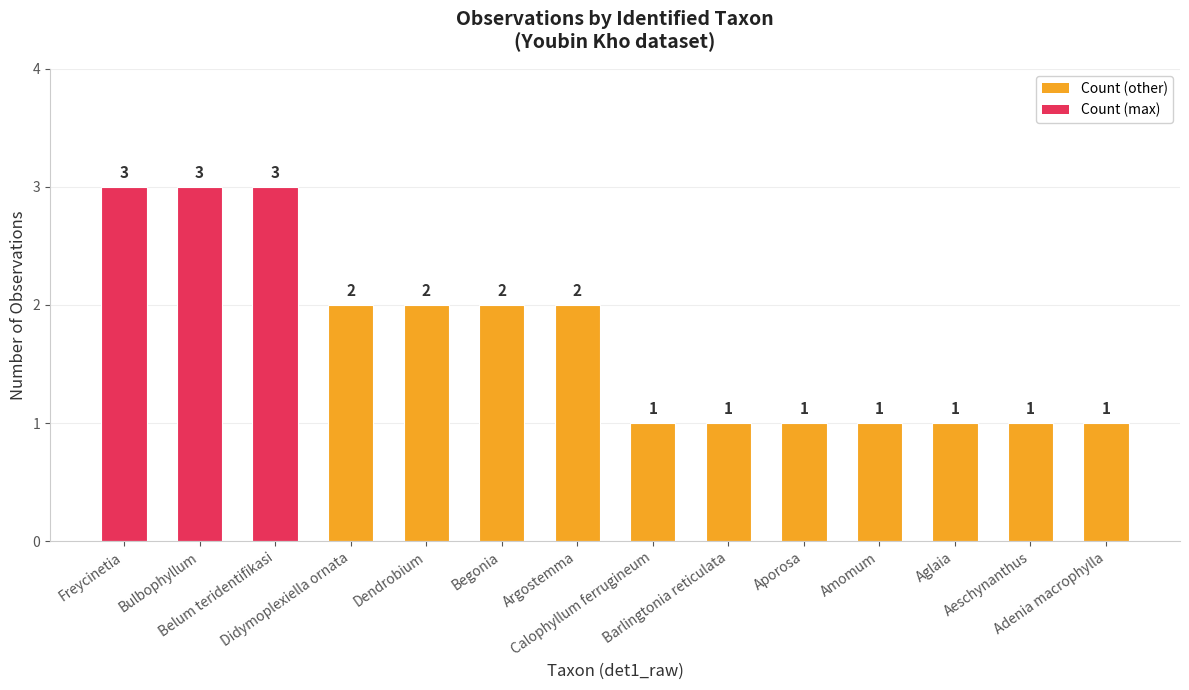

What is the ratio of the value at Dendrobium to the value at Aporosa?

2.0